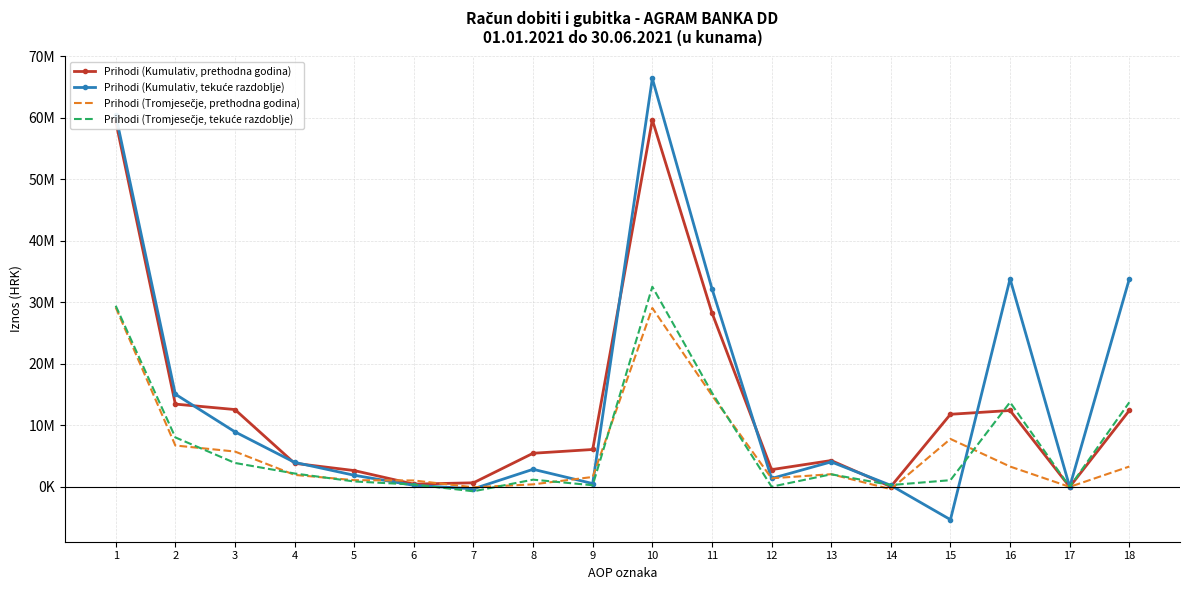

How many values in Prihodi (Tromjesečje, tekuće razdoblje) are below zero?

1